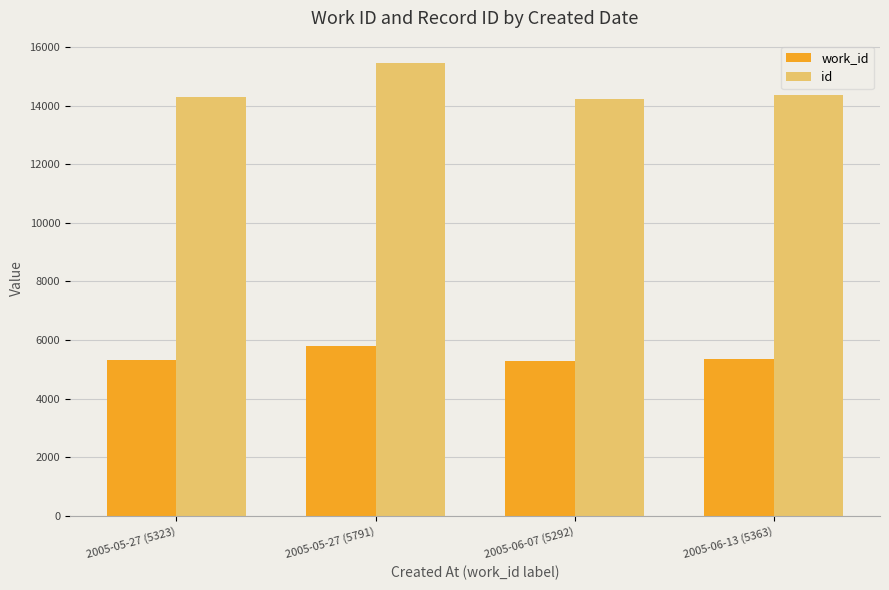

The id series shows 14365 at 2005-06-13 (5363). True or false?

True